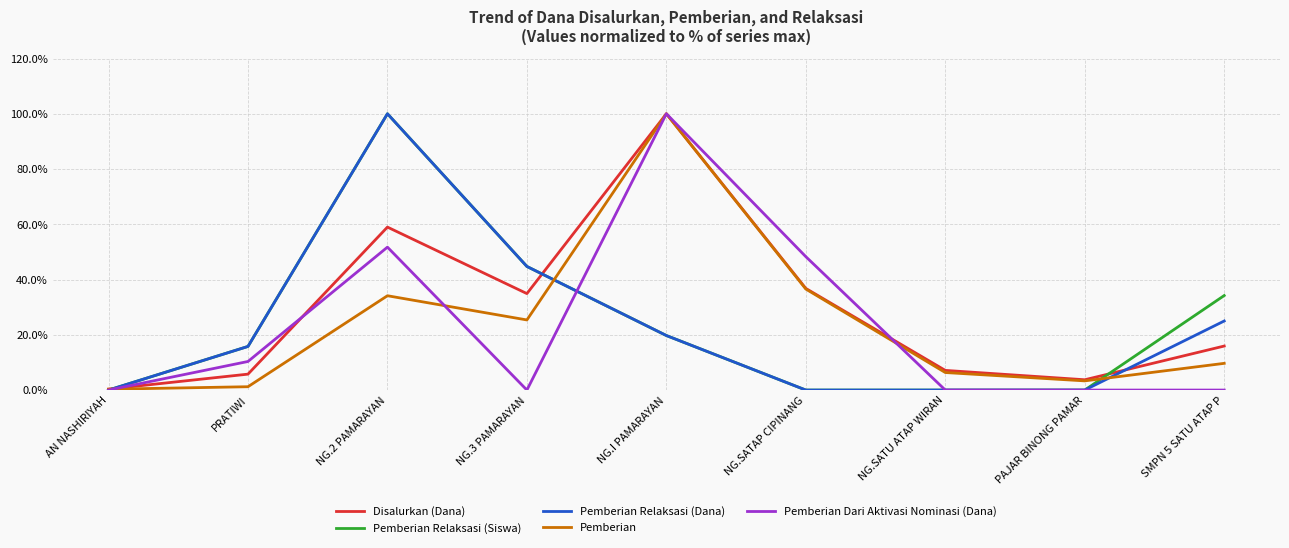

Is the value of Pemberian Relaksasi (Dana) at NG.3 PAMARAYAN greater than the value of Pemberian Dari Aktivasi Nominasi (Dana) at NG.3 PAMARAYAN?

Yes